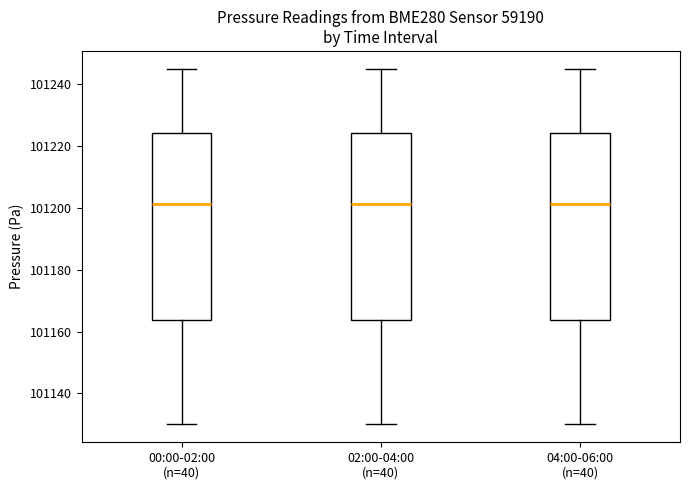

Reading left to right, transcribe this box plot: for each box, give where its median line is, the range the box spans, and where its two whiskers end, as read against the y-axis. The values are not printed on the chart, so give them approximately, as read against the axis.

00:00-02:00 (n=40): median 101202, box 101164 to 101224, whiskers 101130 to 101246
02:00-04:00 (n=40): median 101202, box 101164 to 101224, whiskers 101130 to 101246
04:00-06:00 (n=40): median 101202, box 101164 to 101224, whiskers 101130 to 101246